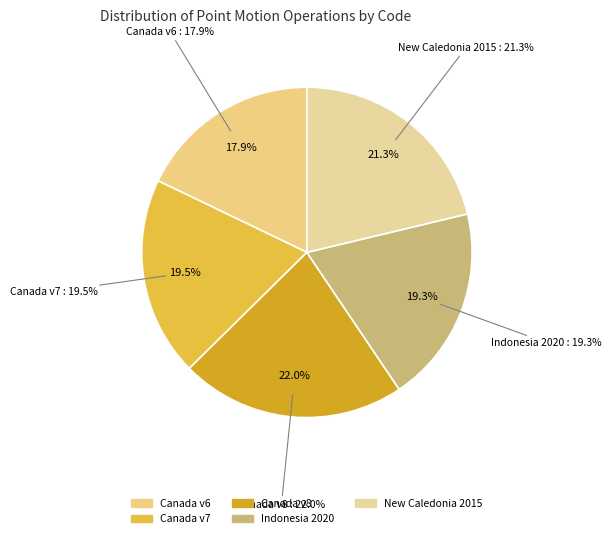

Is it true that Canada velocity grid v8 is 22% of the pie?

True